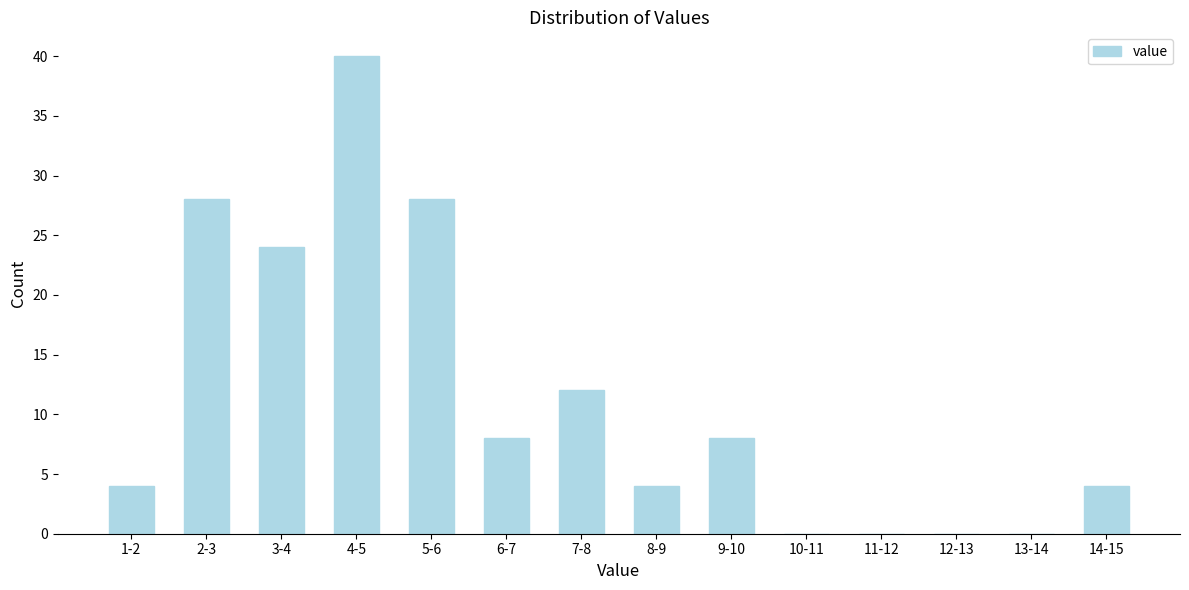

Reading right to left, list all the values displayed in this chart.

14-15=4	13-14=0	12-13=0	11-12=0	10-11=0	9-10=8	8-9=4	7-8=12	6-7=8	5-6=28	4-5=40	3-4=24	2-3=28	1-2=4